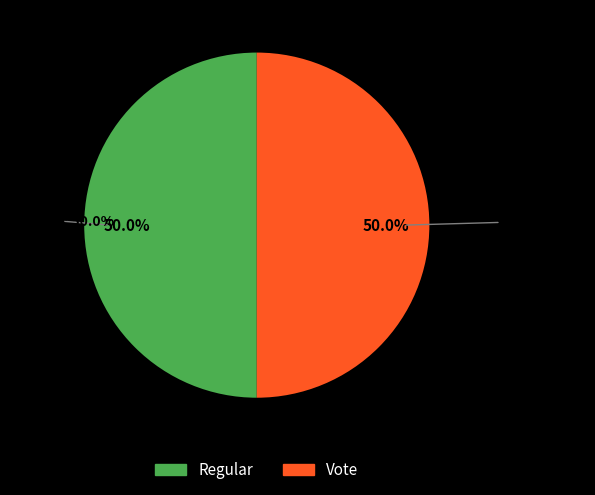

How many segments does this pie chart have?

2